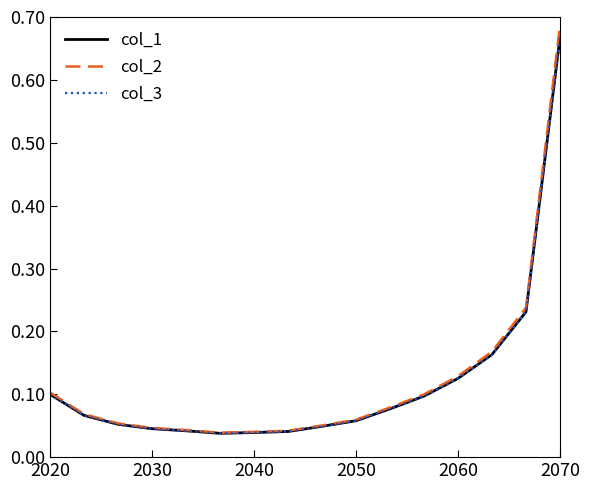

At which label does col_3 reach its peak?

2070